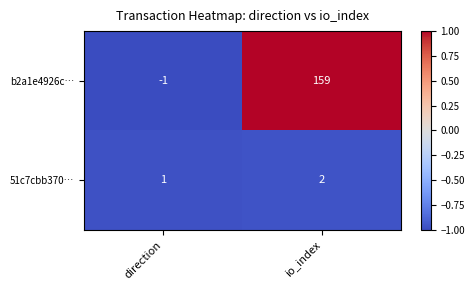

Which series has the widest spread of values?

b2a1e4926c…